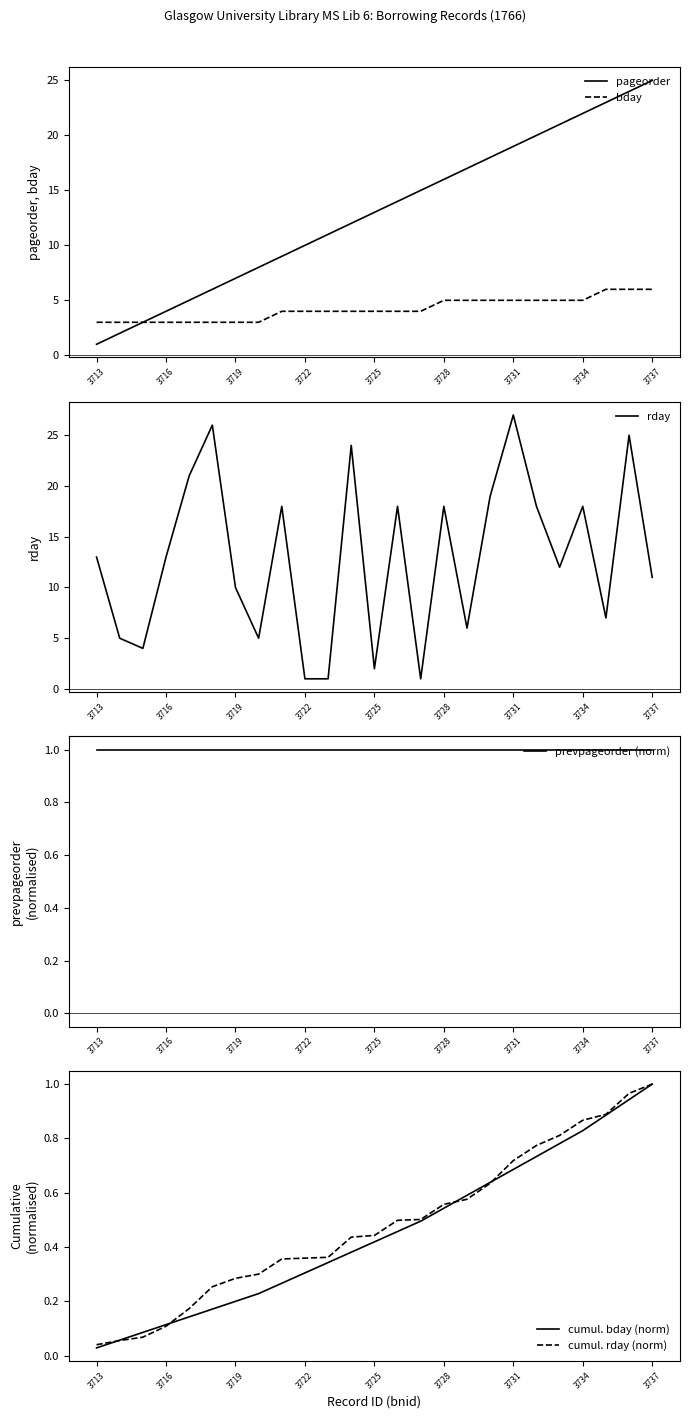

Which category has the lowest value in the pageorder series?

3713